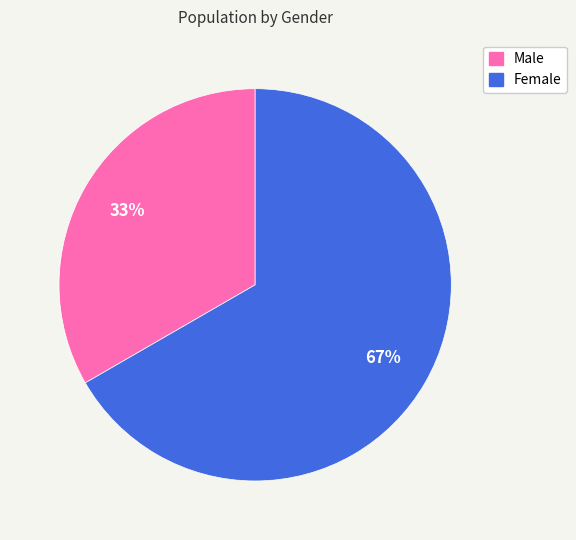

Rank the categories by value from lowest to highest.

Male, Female